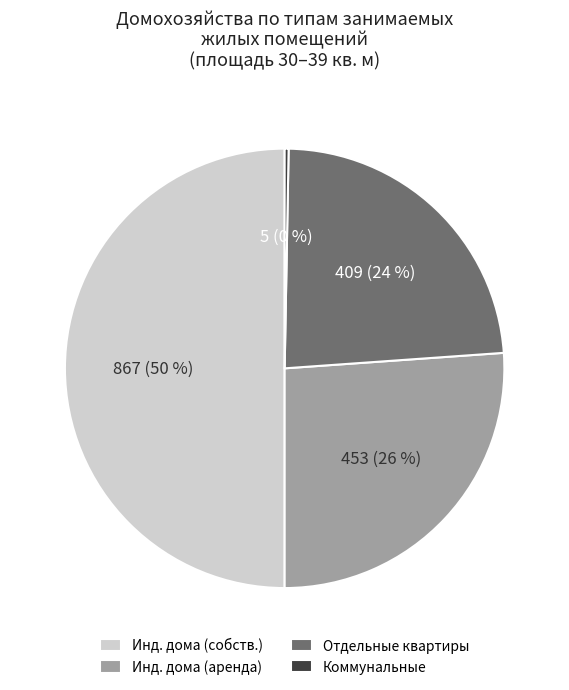

To the nearest percent, what is the difference between the largest and smallest slice percentages?

50%